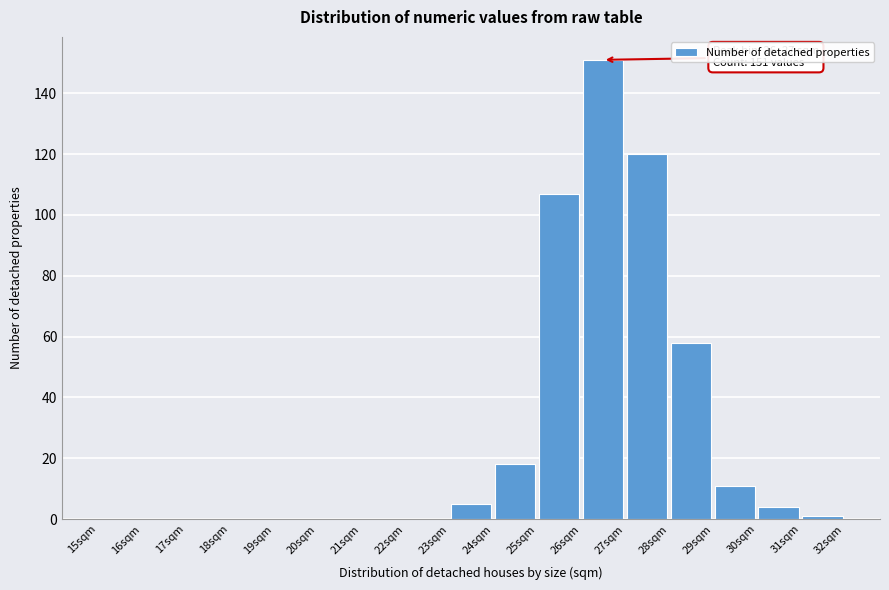

Which range on the x-axis has the tallest bar?

26 to 27